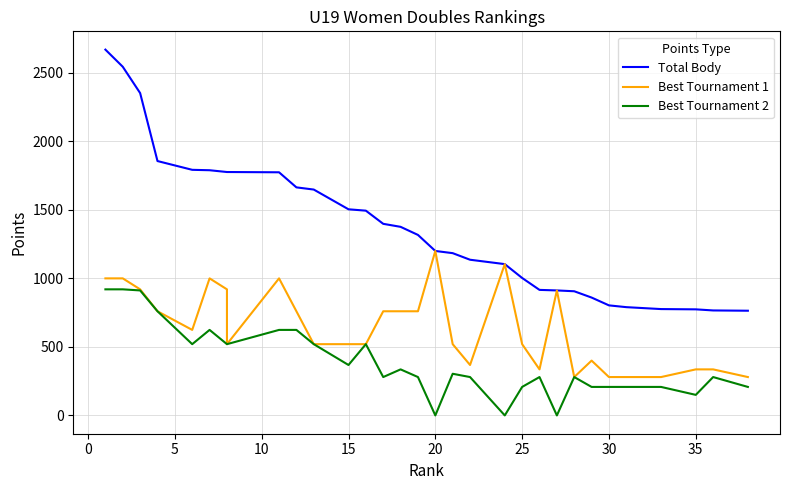

List the series in order of their overall mean, lowest first.

Best Tournament 2, Best Tournament 1, Total Body